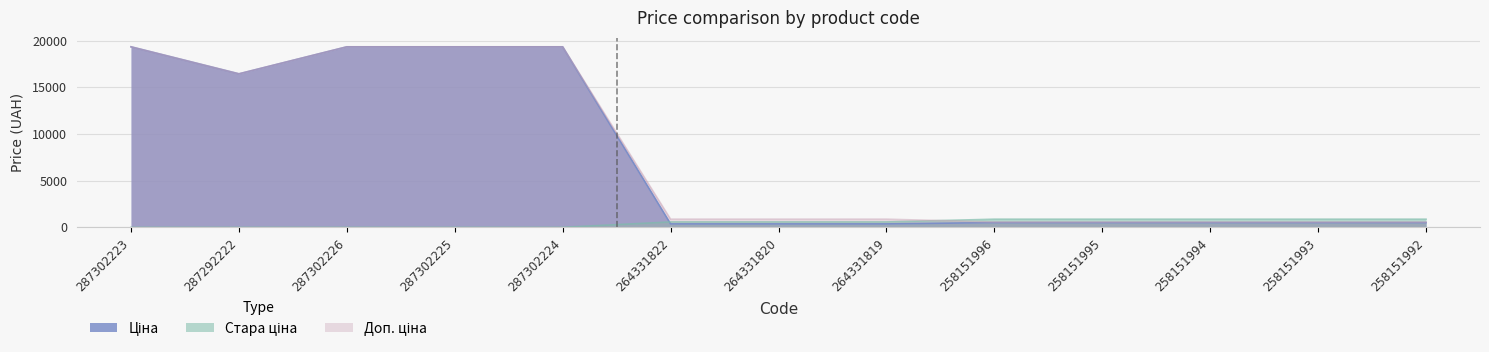

Which series has the largest total across all categories?

Доп. ціна